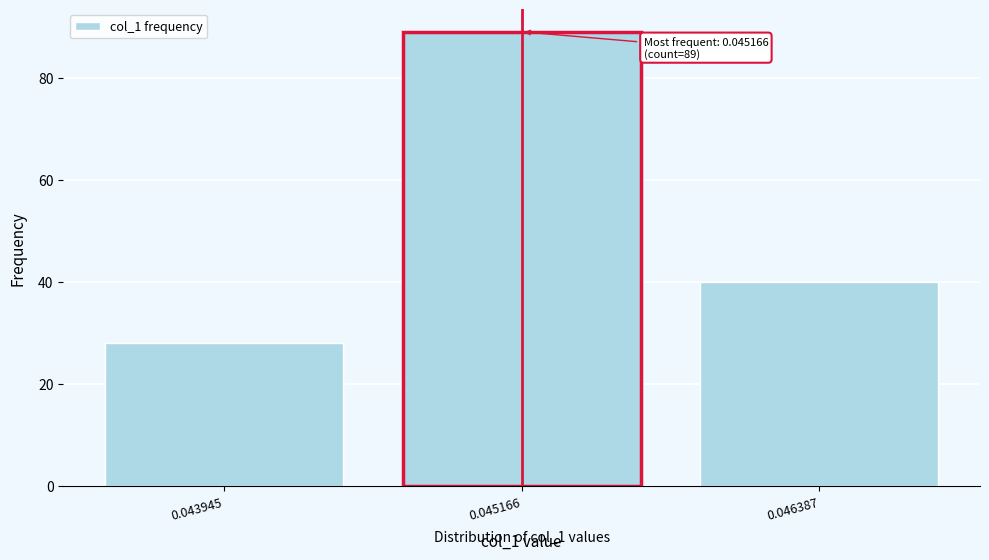

Reading left to right, transcribe all the data shown in this chart.

28	89	40